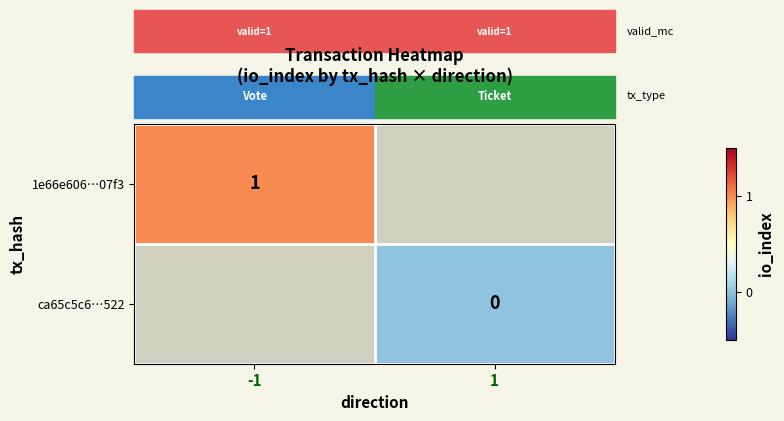

The value of 1e66e606…07f3 at -1 is 1. True or false?

True